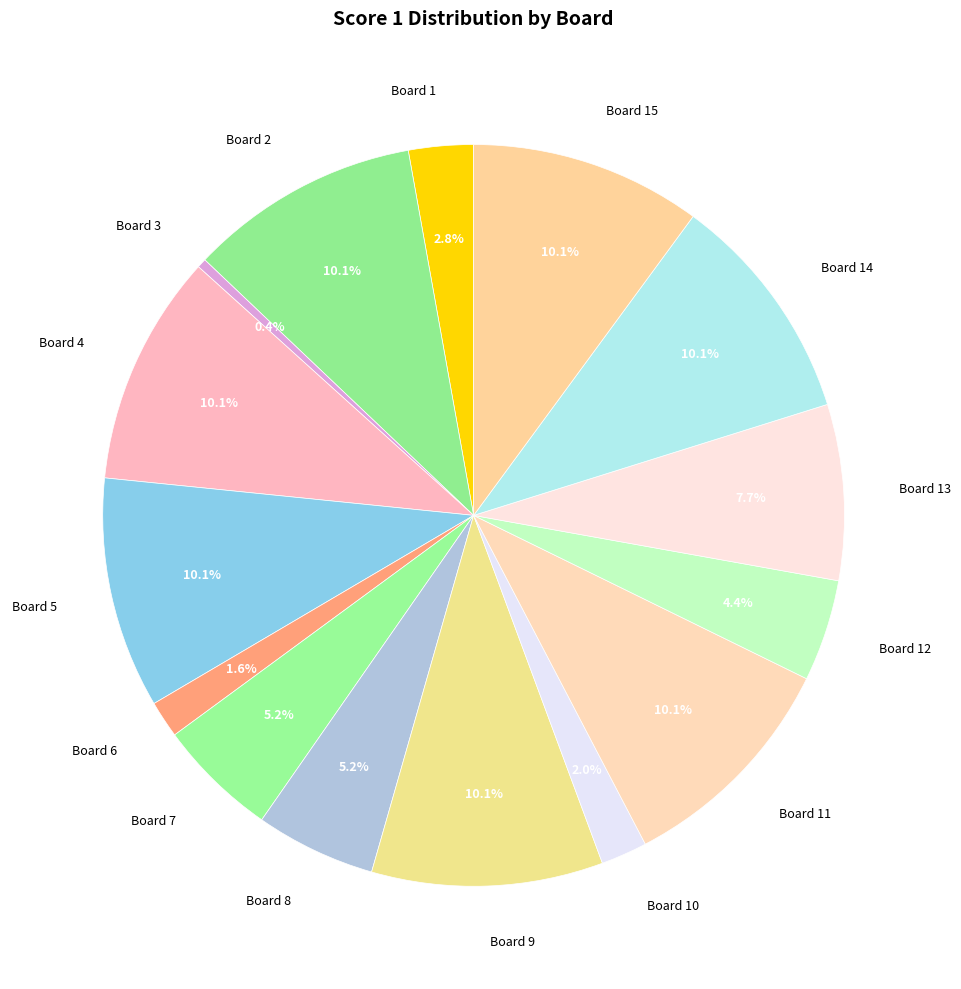

Do Board 13 and Board 14 together represent more than half of the pie?

No